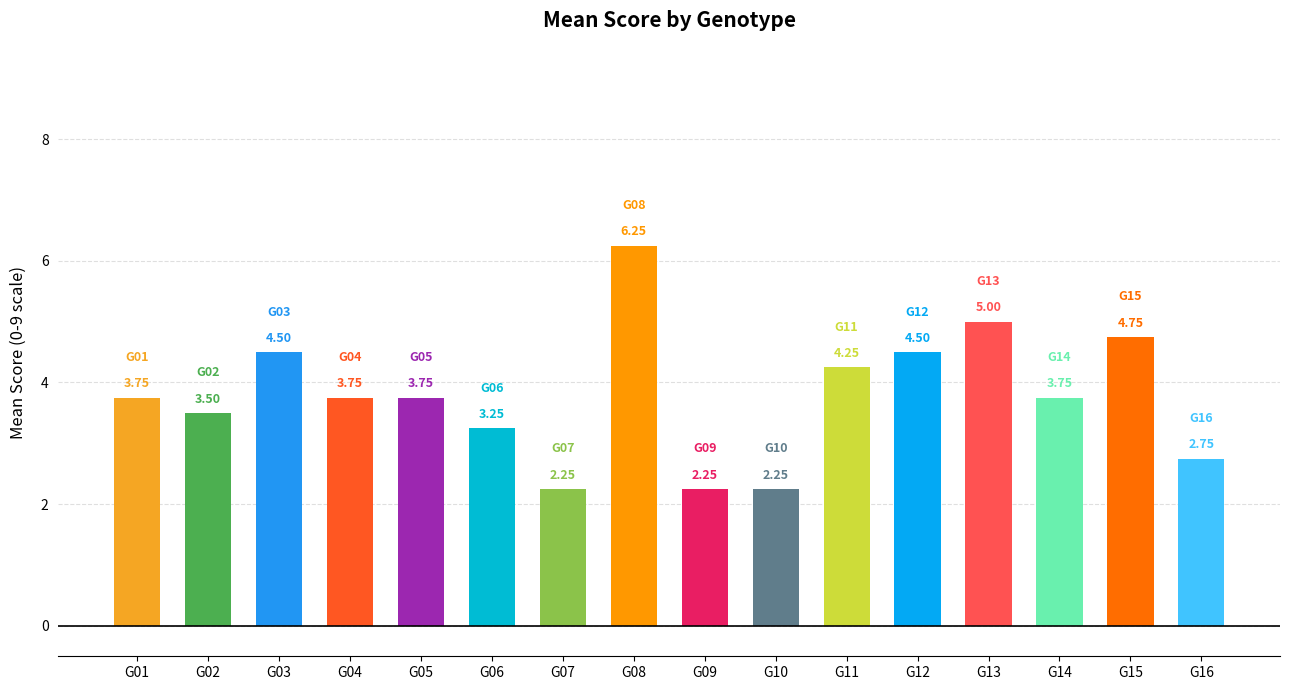

Which has a higher value, G13 or G05?

G13